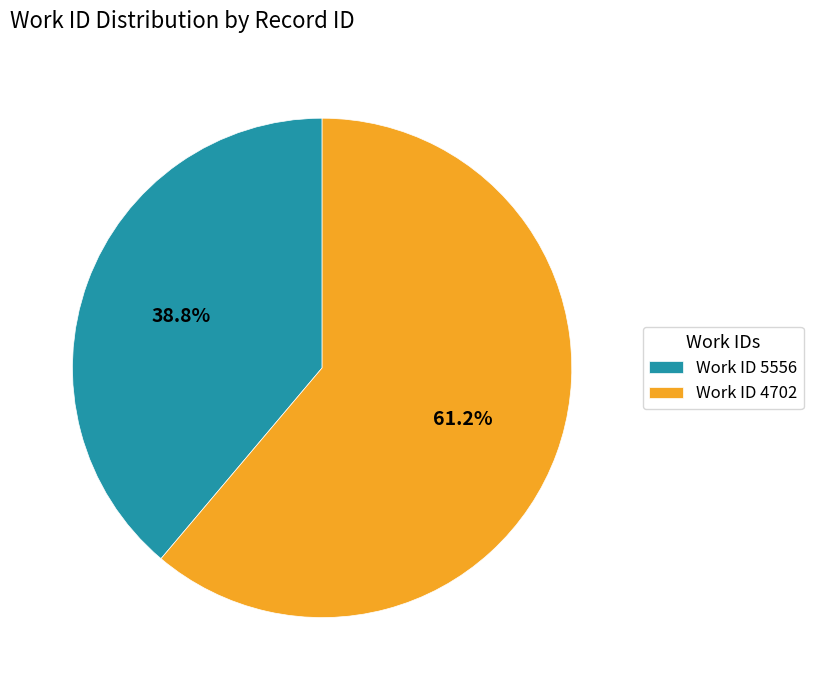

What percentage is NOT represented by Work ID 4702?

38.8%